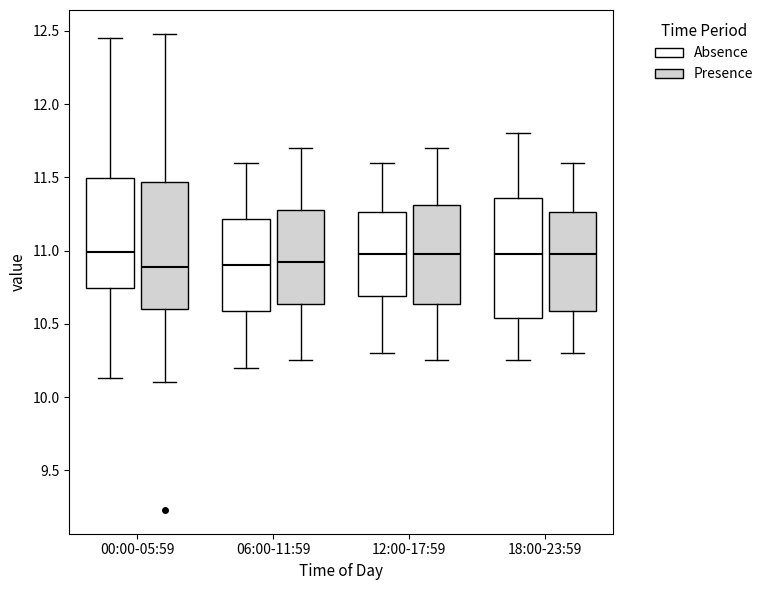

Reading left to right, transcribe this box plot: for each box, give where its median line is, the range the box spans, and where its two whiskers end, as read against the y-axis. The values are not printed on the chart, so give them approximately, as read against the axis.

00:00-05:59 (Absence): median 11.00, box 10.75 to 11.50, whiskers 10.15 to 12.45
00:00-05:59 (Presence): median 10.90, box 10.60 to 11.45, whiskers 10.10 to 12.50
06:00-11:59 (Absence): median 10.90, box 10.60 to 11.20, whiskers 10.20 to 11.60
06:00-11:59 (Presence): median 10.95, box 10.65 to 11.30, whiskers 10.25 to 11.70
12:00-17:59 (Absence): median 11.00, box 10.70 to 11.25, whiskers 10.30 to 11.60
12:00-17:59 (Presence): median 11.00, box 10.65 to 11.30, whiskers 10.25 to 11.70
18:00-23:59 (Absence): median 11.00, box 10.55 to 11.35, whiskers 10.25 to 11.80
18:00-23:59 (Presence): median 11.00, box 10.60 to 11.25, whiskers 10.30 to 11.60